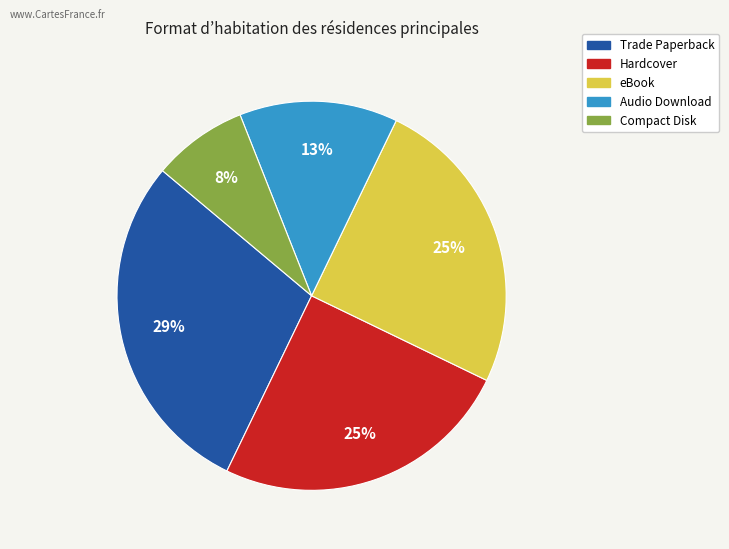

Is it true that Compact Disk is 8% of the pie?

True